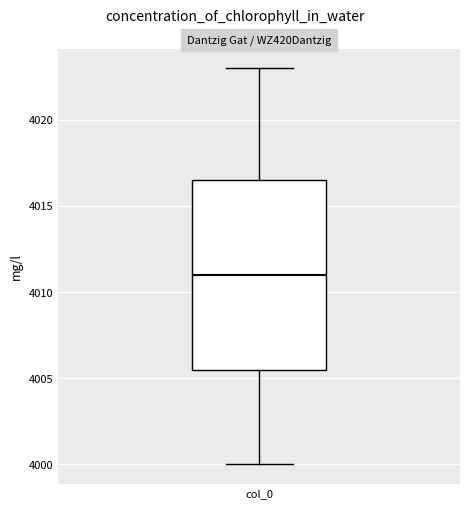

Transcribe this box plot: give where the median line is, the range the box spans, and where the two whiskers end, as read against the y-axis. The values are not printed on the chart, so give them approximately, as read against the axis.

median 4011.0, box 4005.5 to 4016.5, whiskers 4000.0 to 4023.0